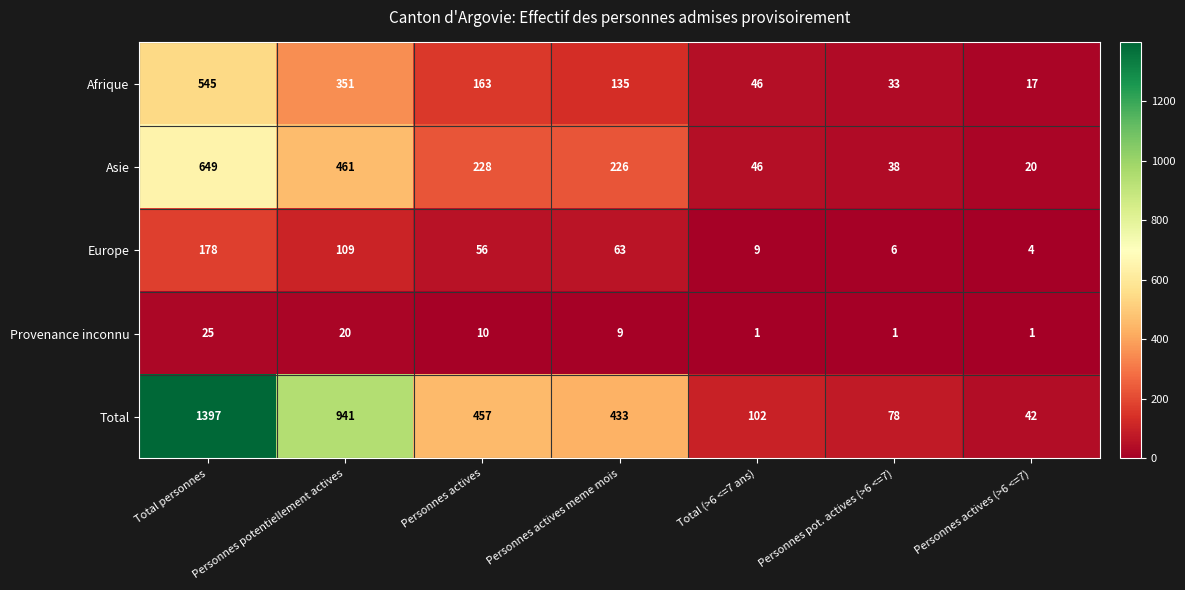

How many series are shown in this chart?

5